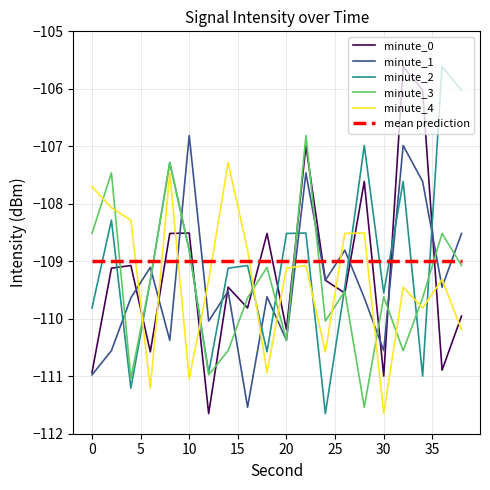

True or false: minute_2 and mean prediction cross at least once.

True